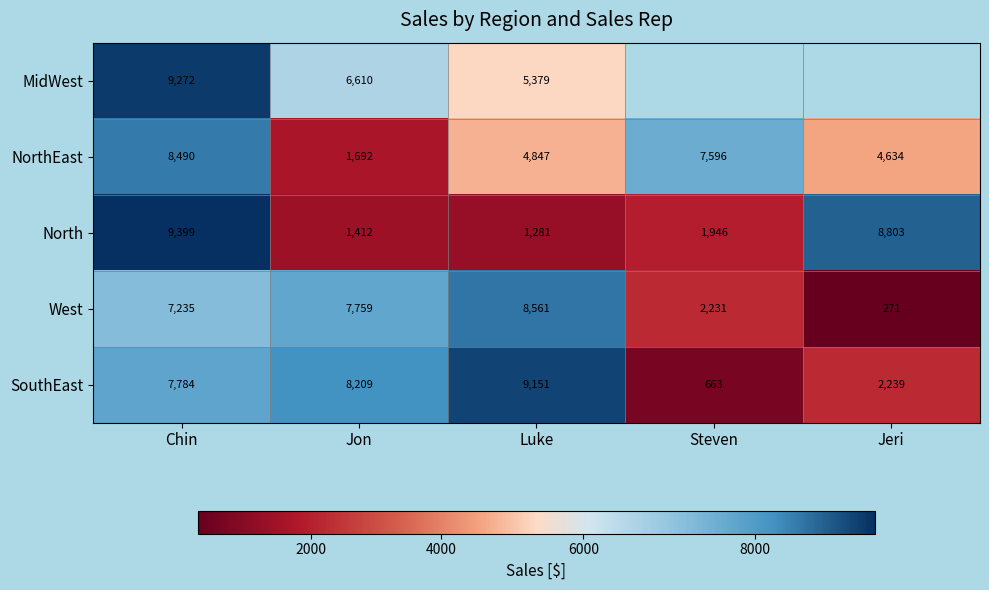

List the labels in order of NorthEast value, smallest first.

Jon, Jeri, Luke, Steven, Chin